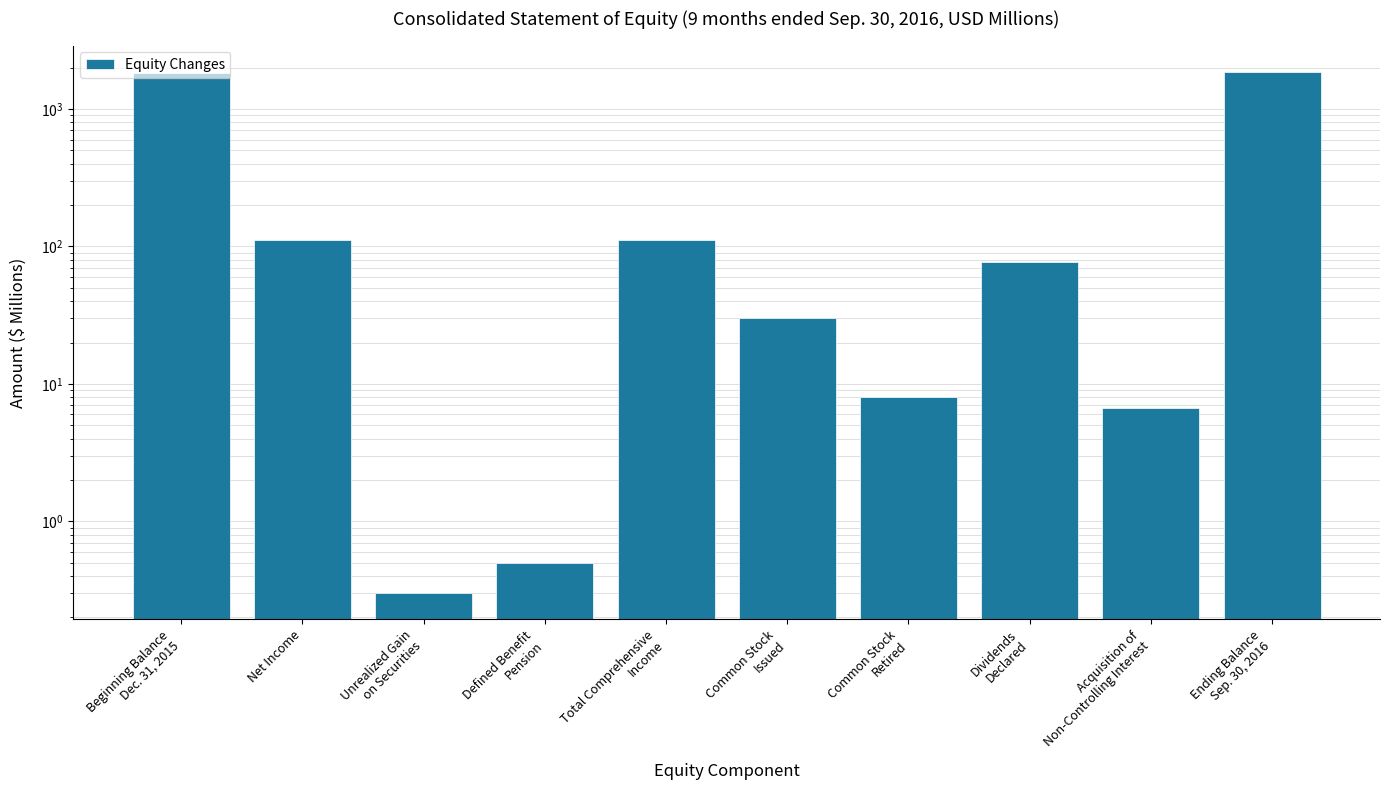

Does the chart contain any negative values?

No